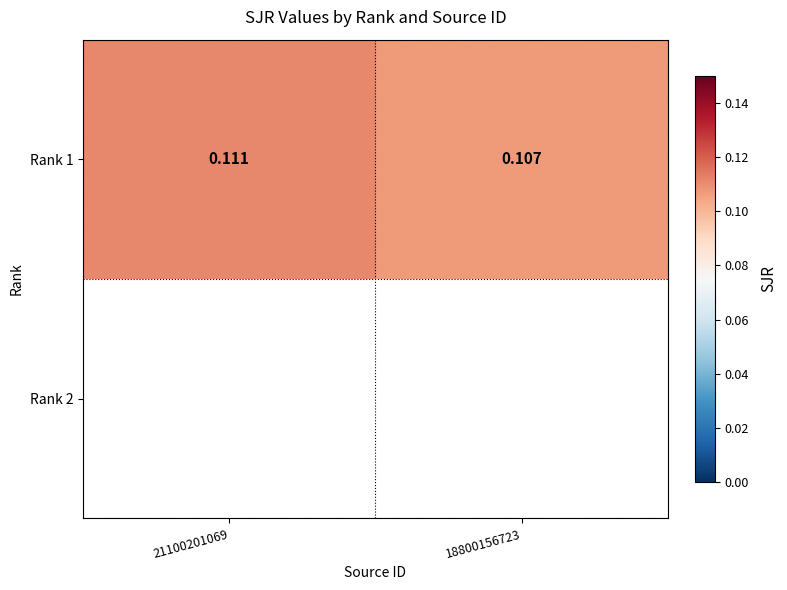

List the labels in order of value, smallest first.

18800156723, 21100201069